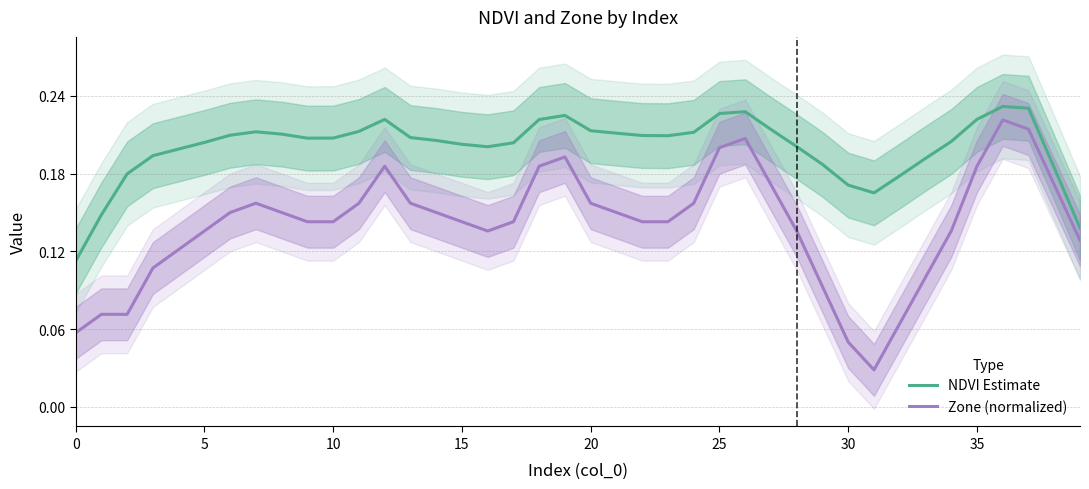

What is the maximum value shown in the chart?

0.2